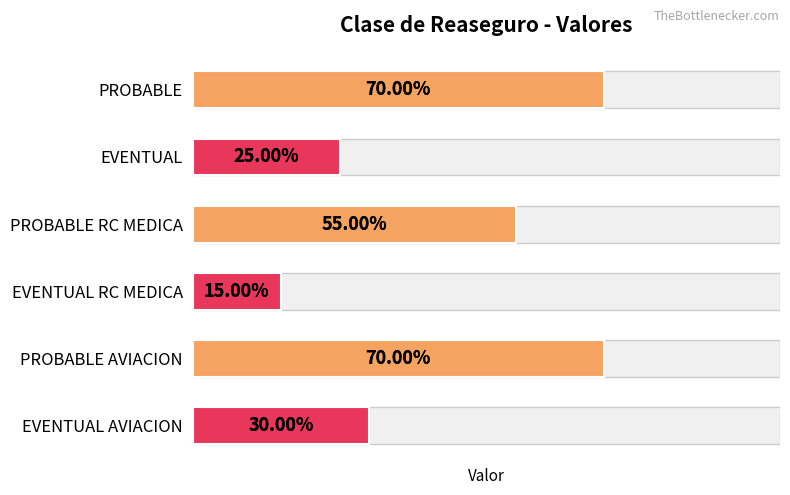

What is the approximate value at EVENTUAL?

0.2